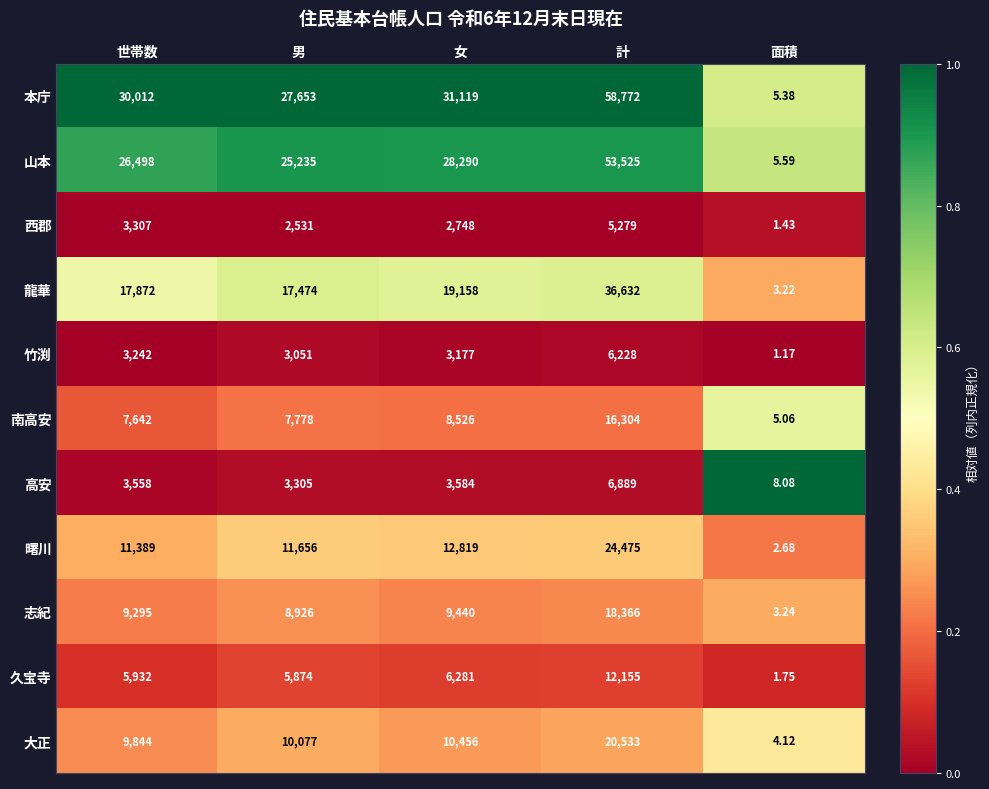

At which label does 久宝寺 reach its minimum?

面積